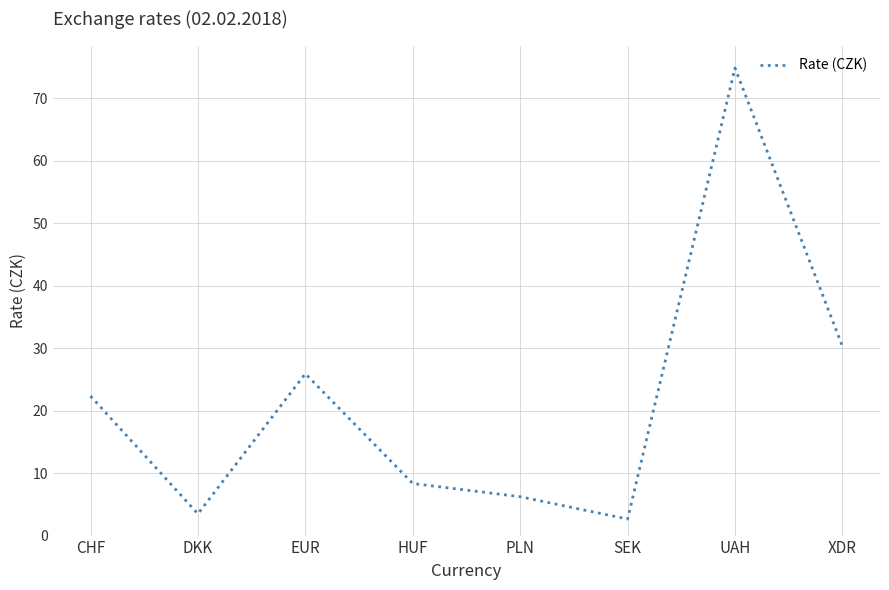

Where is the data nearest to the value 38?

XDR